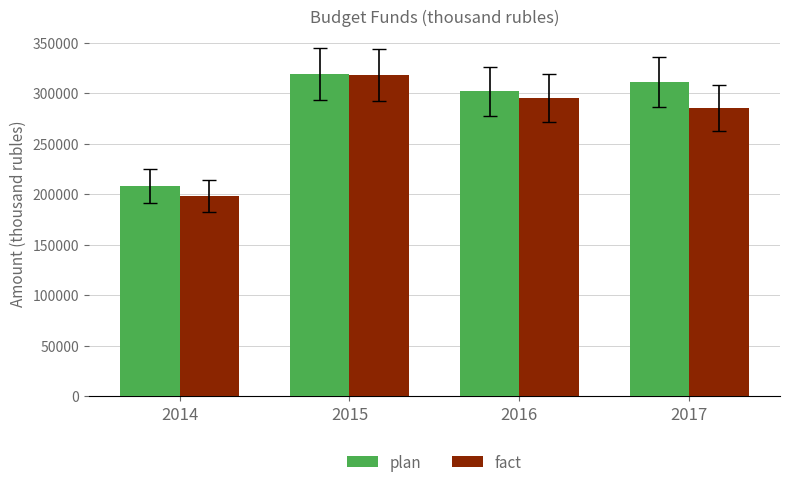

What is the value of the fact bar at the 3rd from the left?

295584.7